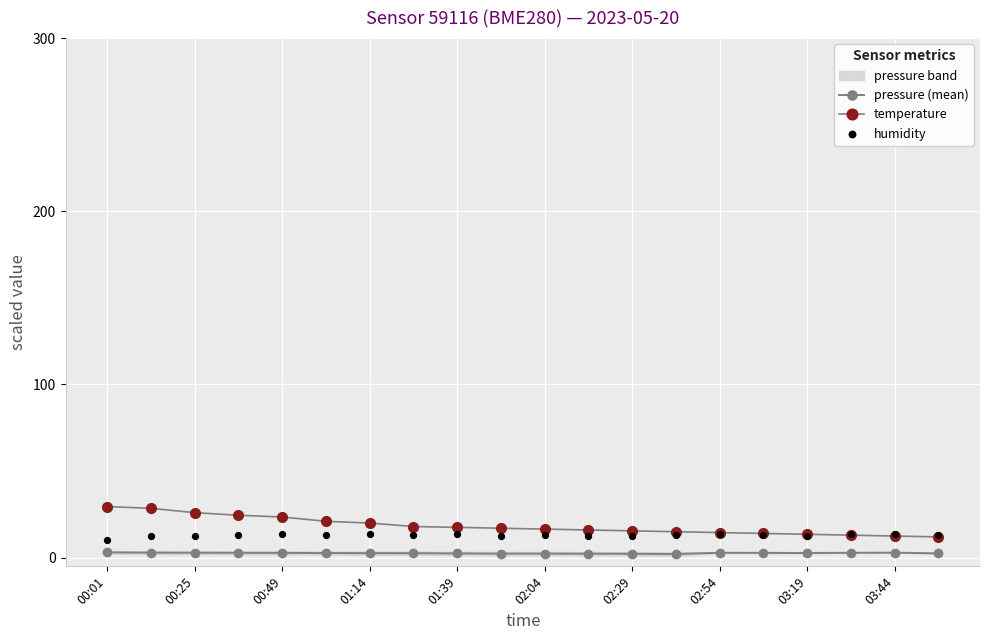

Which series contains the lowest Y value?

pressure (mean)